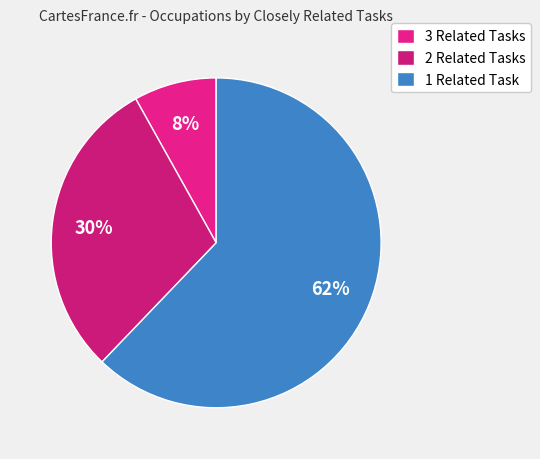

How many slices are in this pie chart?

3